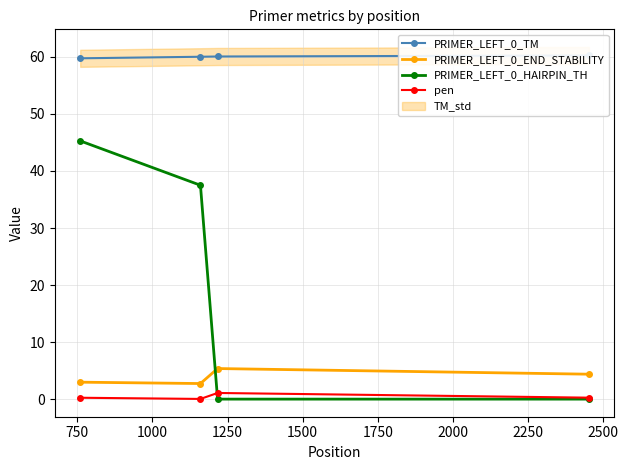

True or false: PRIMER_LEFT_0_END_STABILITY and pen intersect in this chart.

False